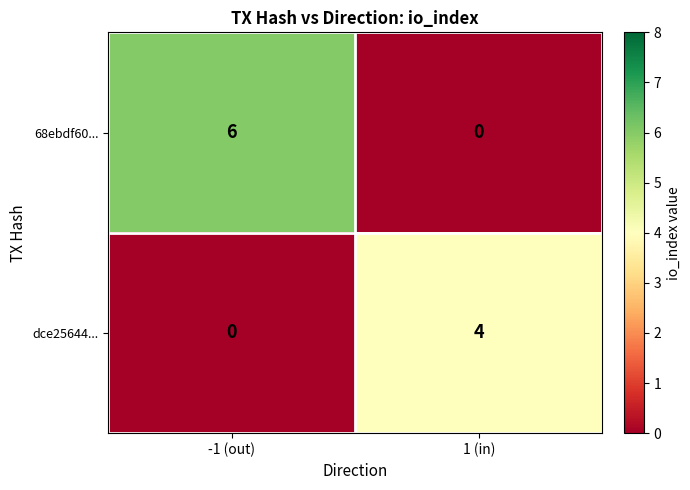

The value of 68ebdf60... at 1 (in) is 2. True or false?

False